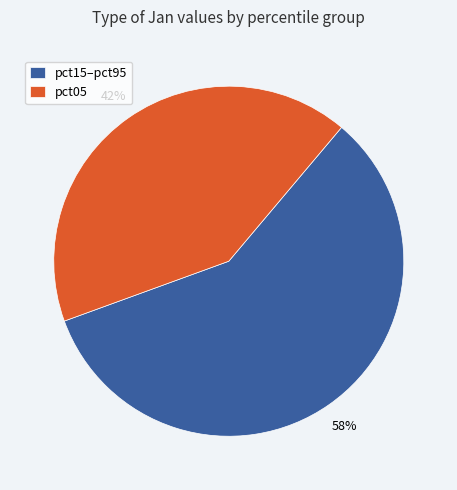

True or false: pct15–pct95 accounts for 58% of the total.

True